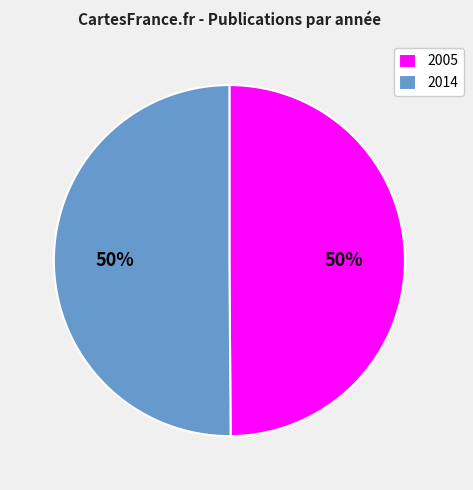

Approximately how many times larger is the value at 2005 compared to 2014?

1.0